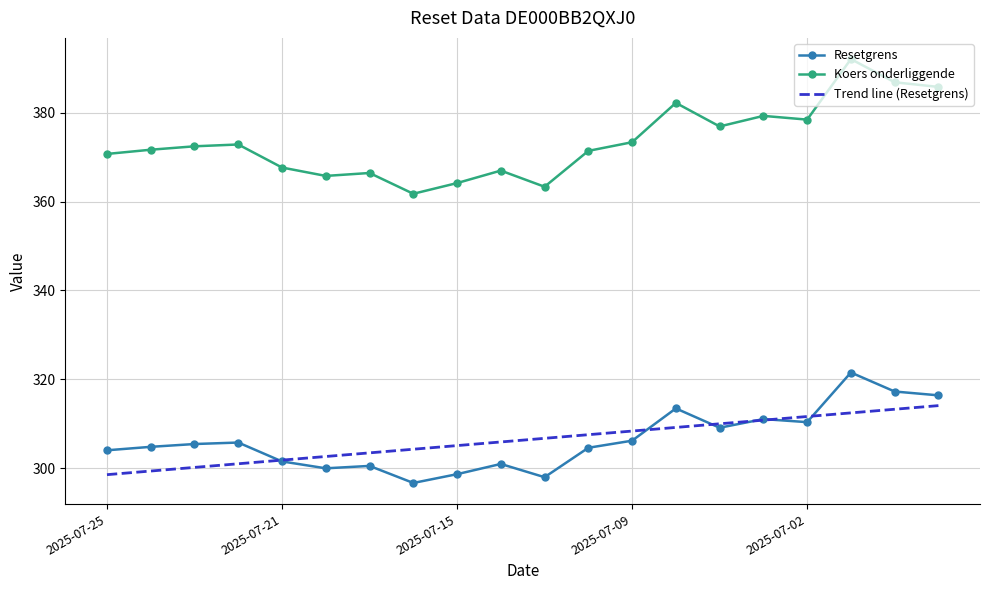

Count the number of data series in this chart.

3